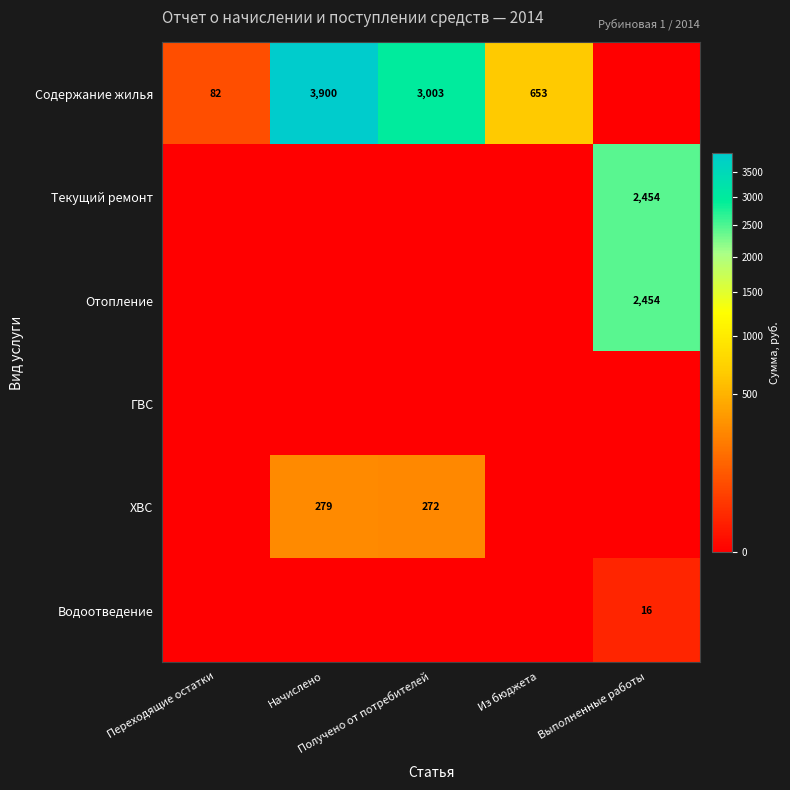

Which series has the largest range (max minus min)?

Содержание жилья